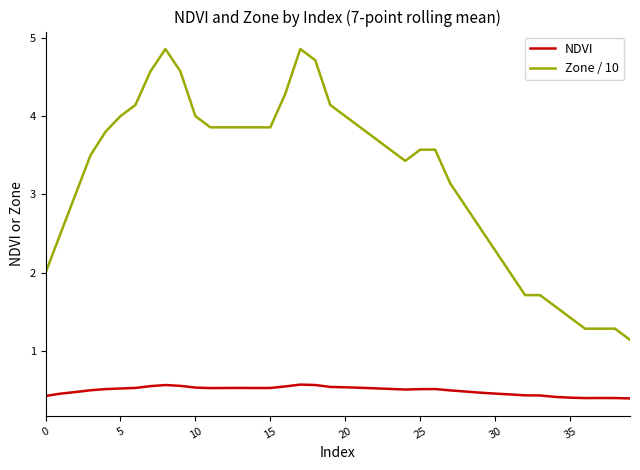

True or false: Zone / 10 and NDVI intersect in this chart.

False